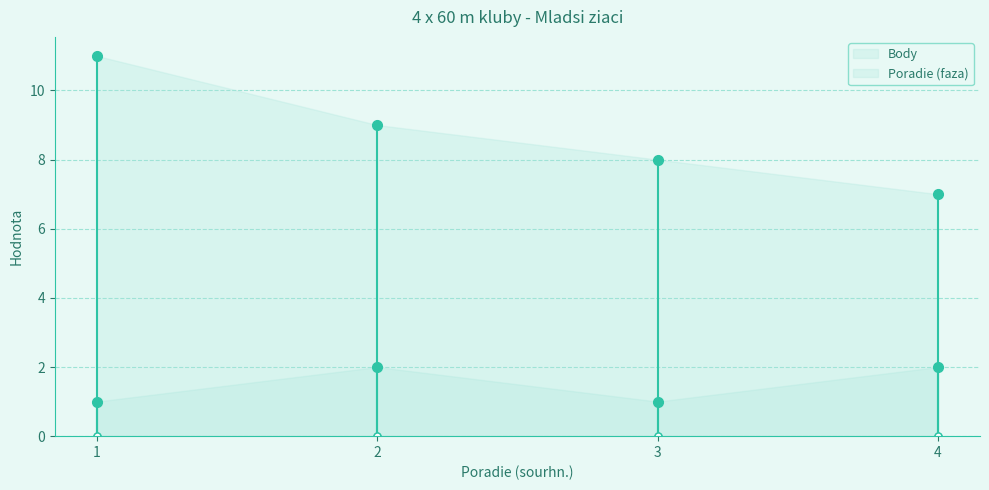

Count the number of categories in the chart.

4